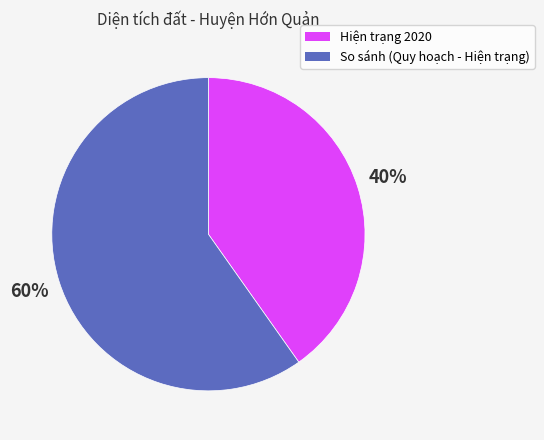

Is the sum of So sánh (Quy hoạch - Hiện trạng) and Hiện trạng 2020 greater than half?

Yes